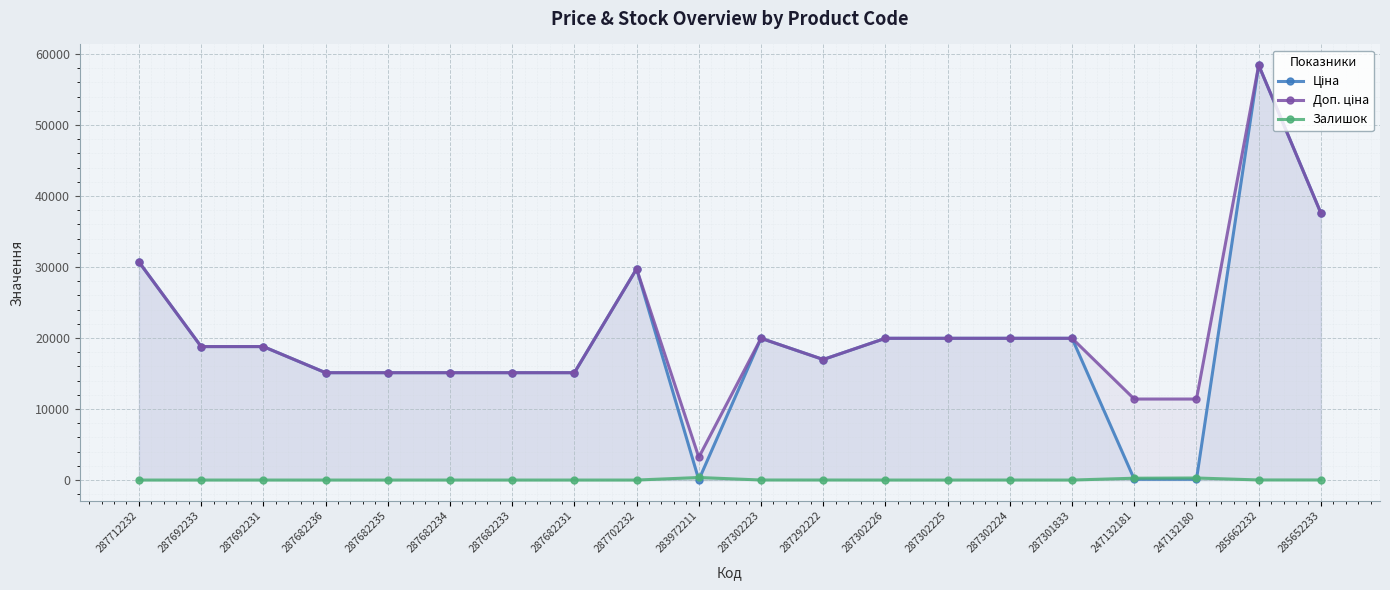

Does the chart display data point markers on the line(s)?

Yes